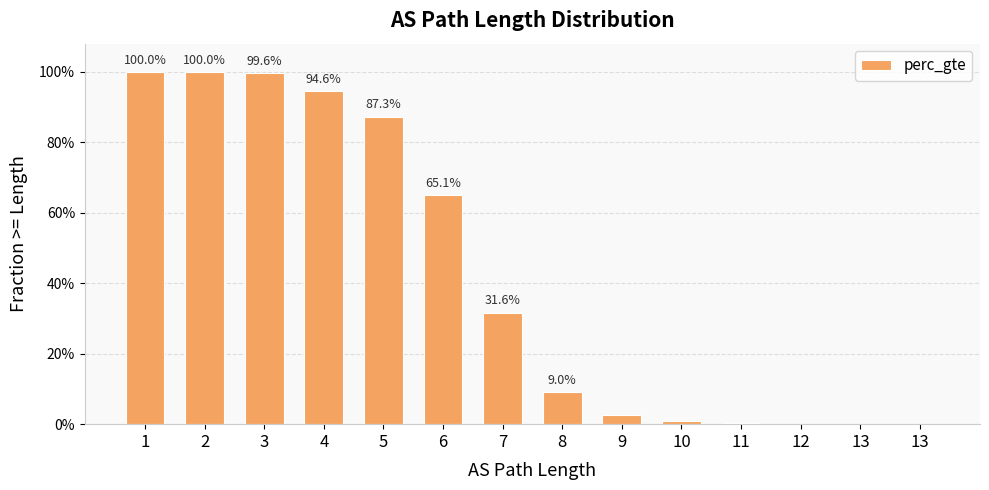

What is the maximum value shown in the chart?

1.0